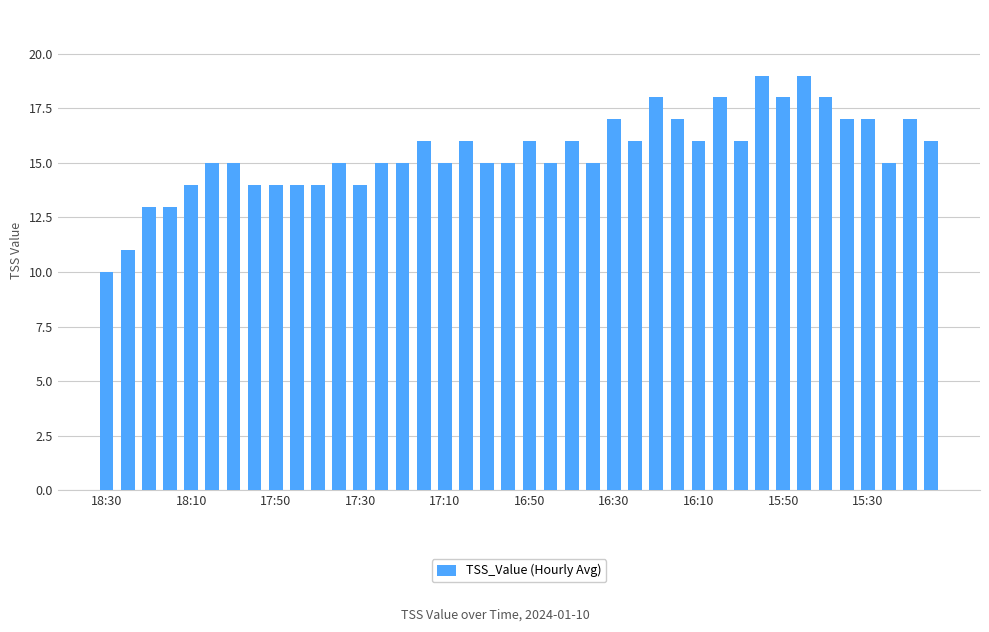

What is the average value?

15